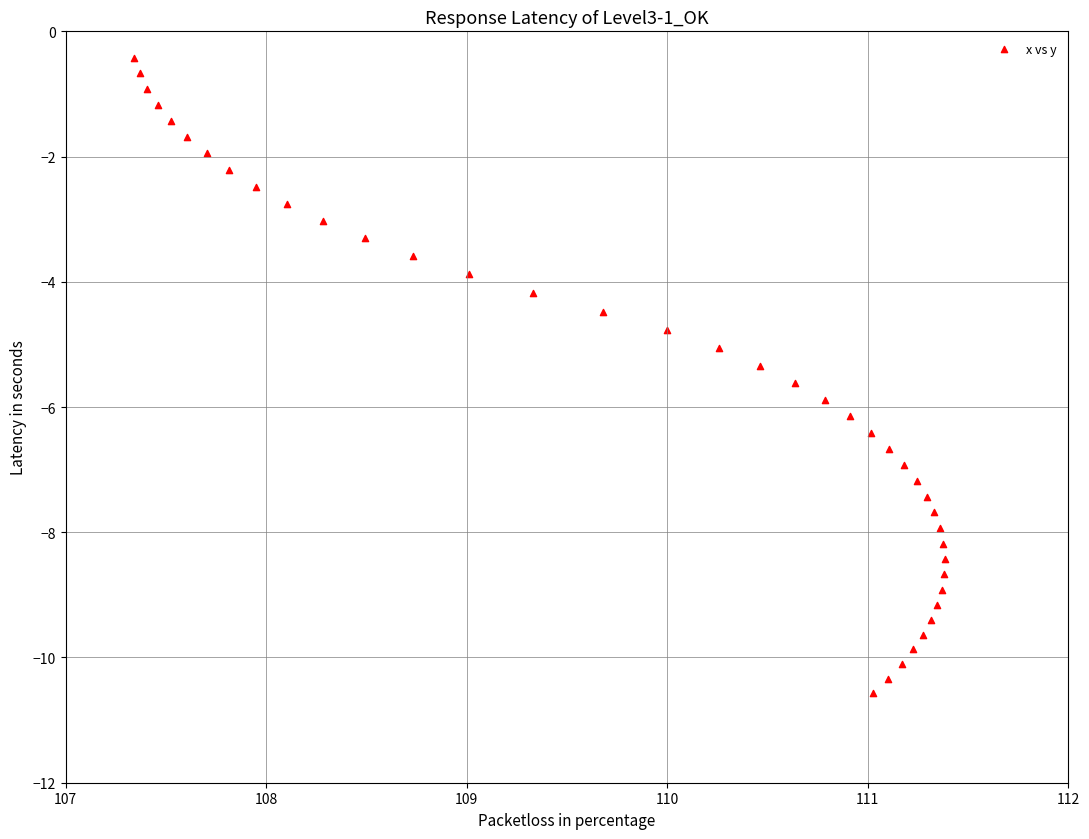

What is the range of Y values (max minus min)?

10.2